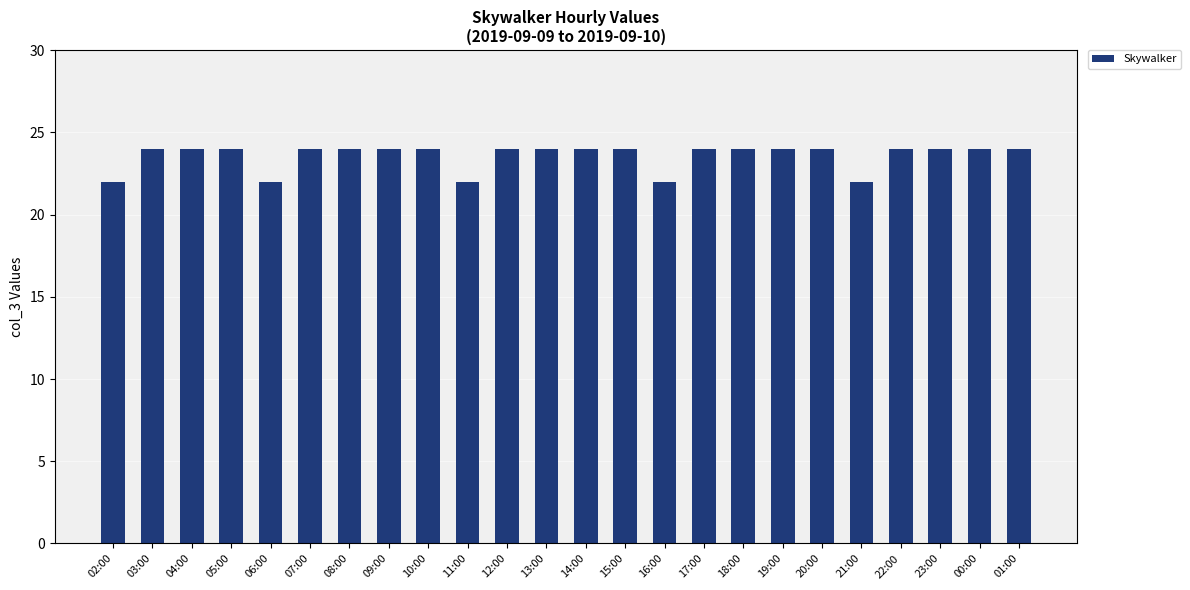

Reading right to left, extract all data points from this chart.

24	24	24	24	22	24	24	24	24	22	24	24	24	24	22	24	24	24	24	22	24	24	24	22